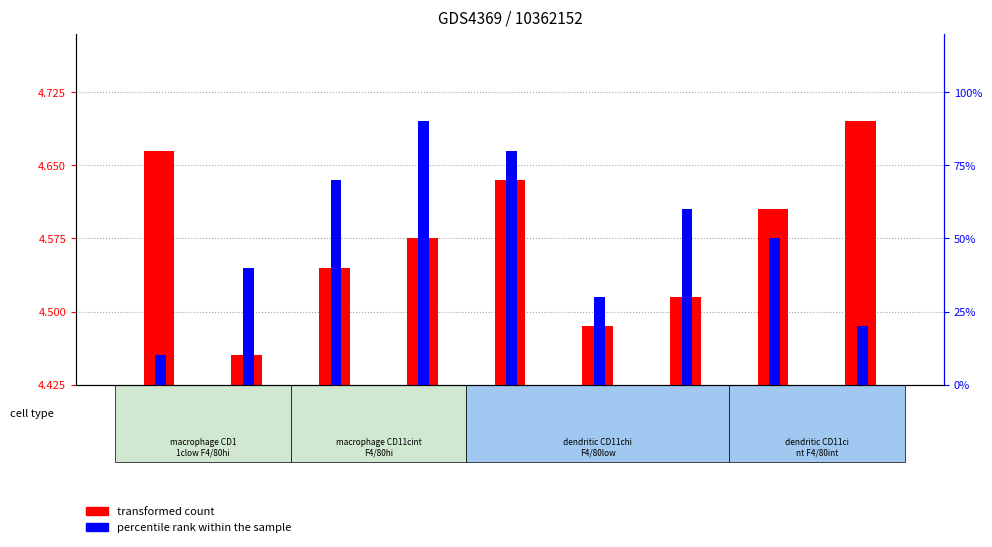

Rank the series at GSM687733 from lowest to highest value.

transformed count, percentile rank within the sample